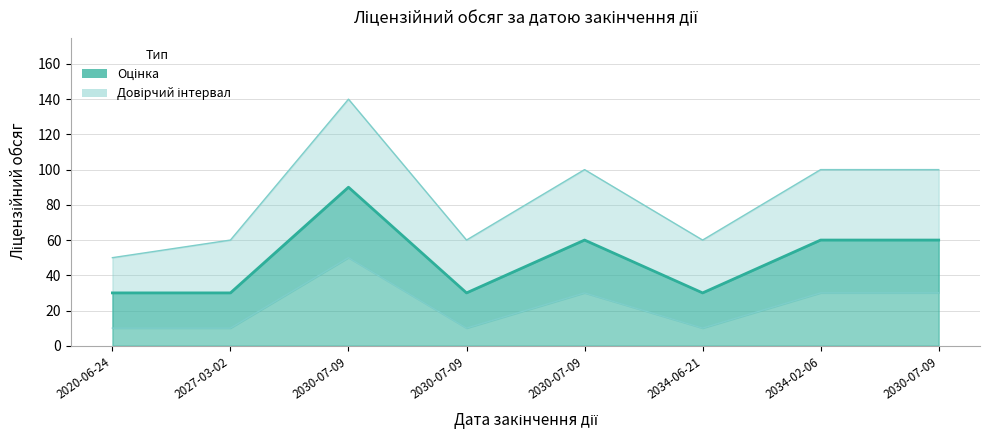

Where is the data nearest to the value 60?

2030-07-09